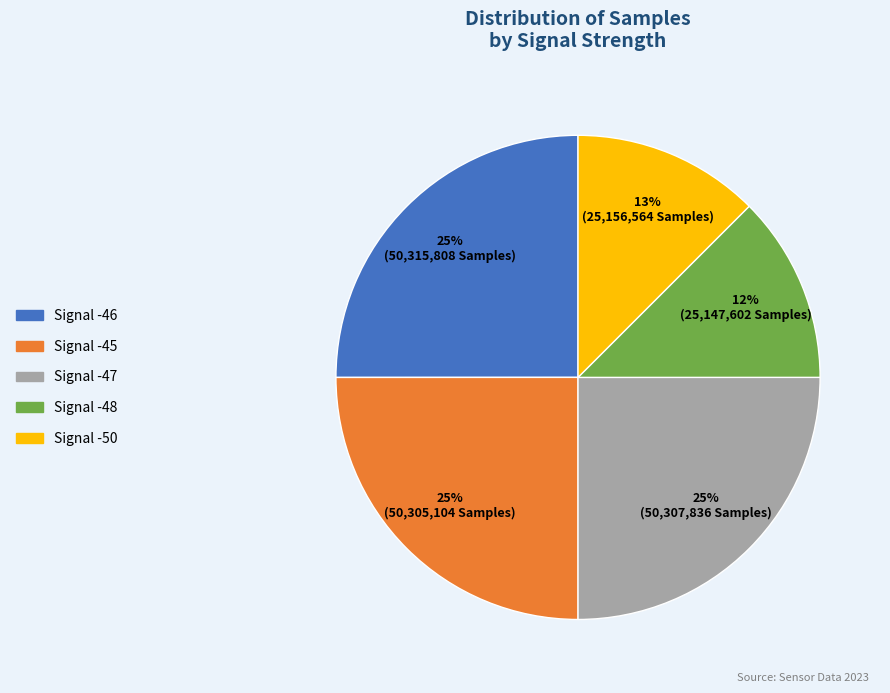

Is there any slice that represents more than half of the pie?

No